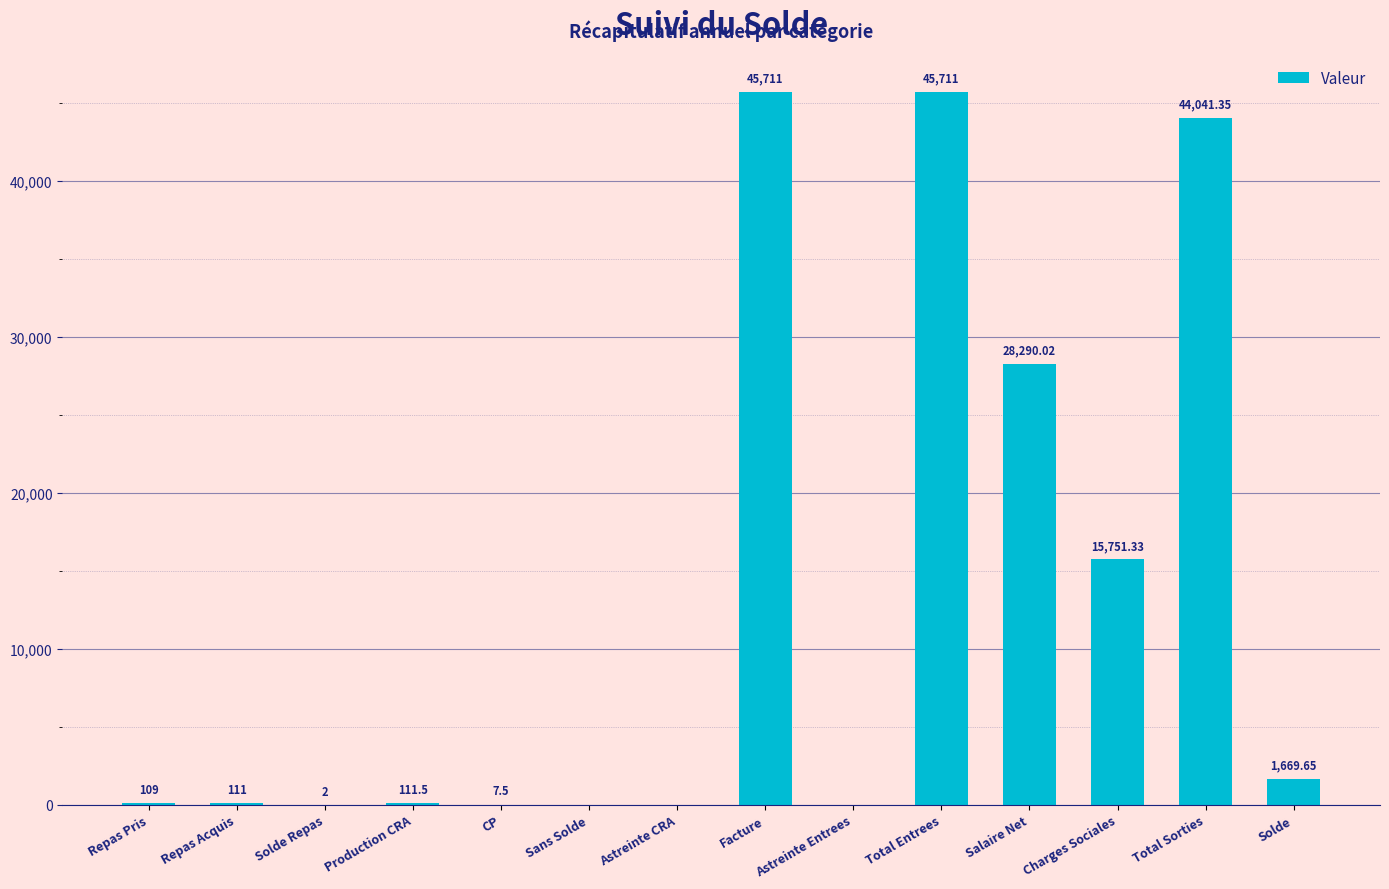

Which has a higher value, CP or Repas Acquis?

Repas Acquis